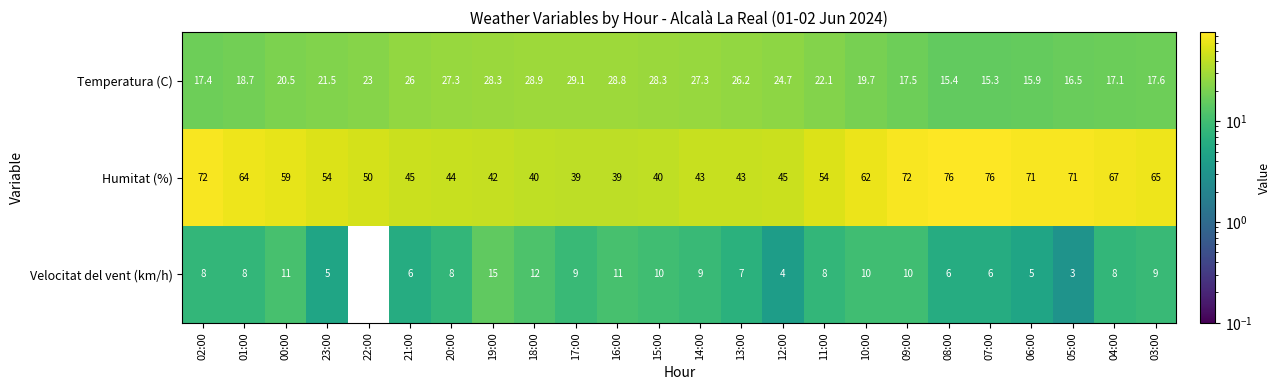

List the series in order of their overall mean, highest first.

Humitat (%), Temperatura (C), Velocitat del vent (km/h)